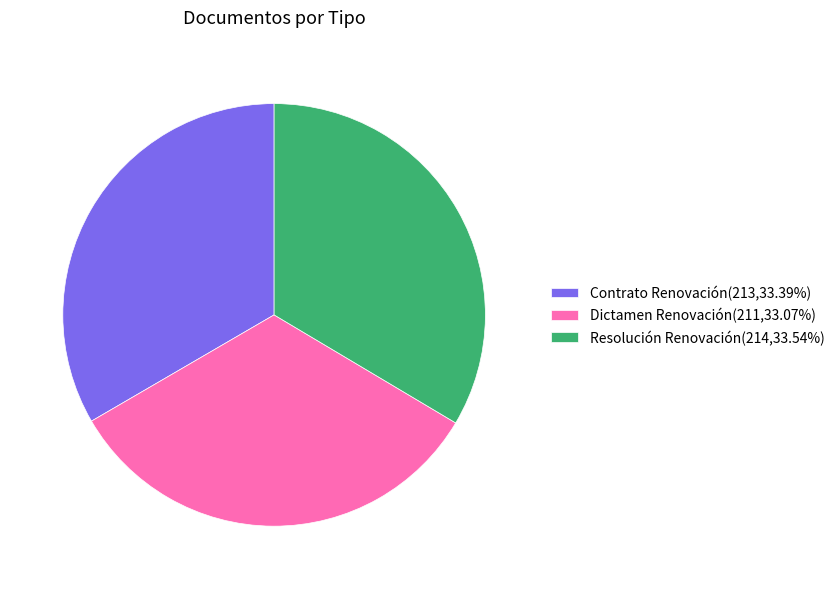

Does any single category account for the majority?

No